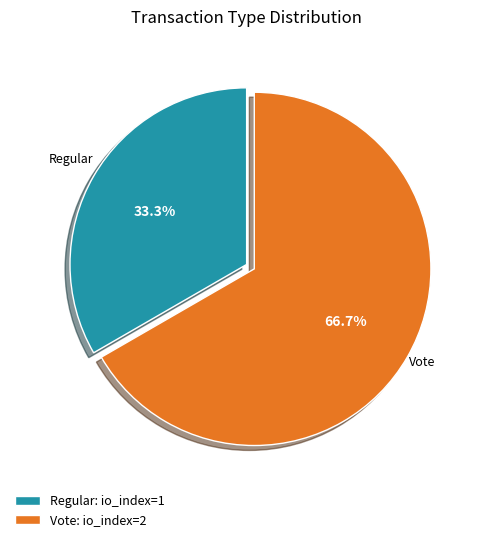

True or false: Regular accounts for 33% of the total.

True